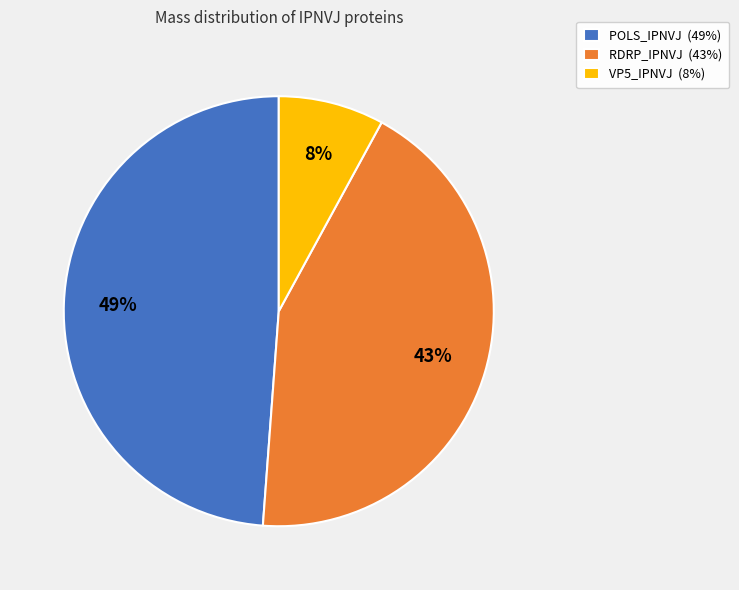

To the nearest percent, what percentage of the pie is VP5_IPNVJ?

8%